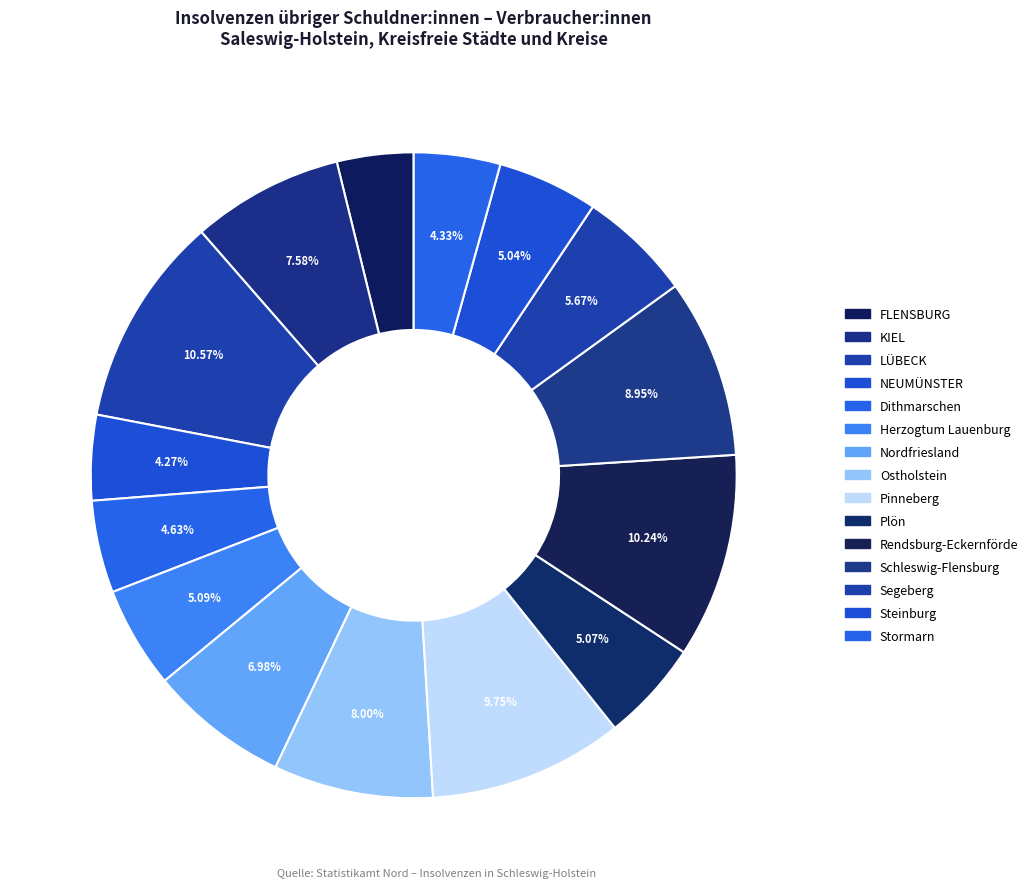

What is the ratio of the value at Herzogtum Lauenburg to the value at Steinburg?

1.0